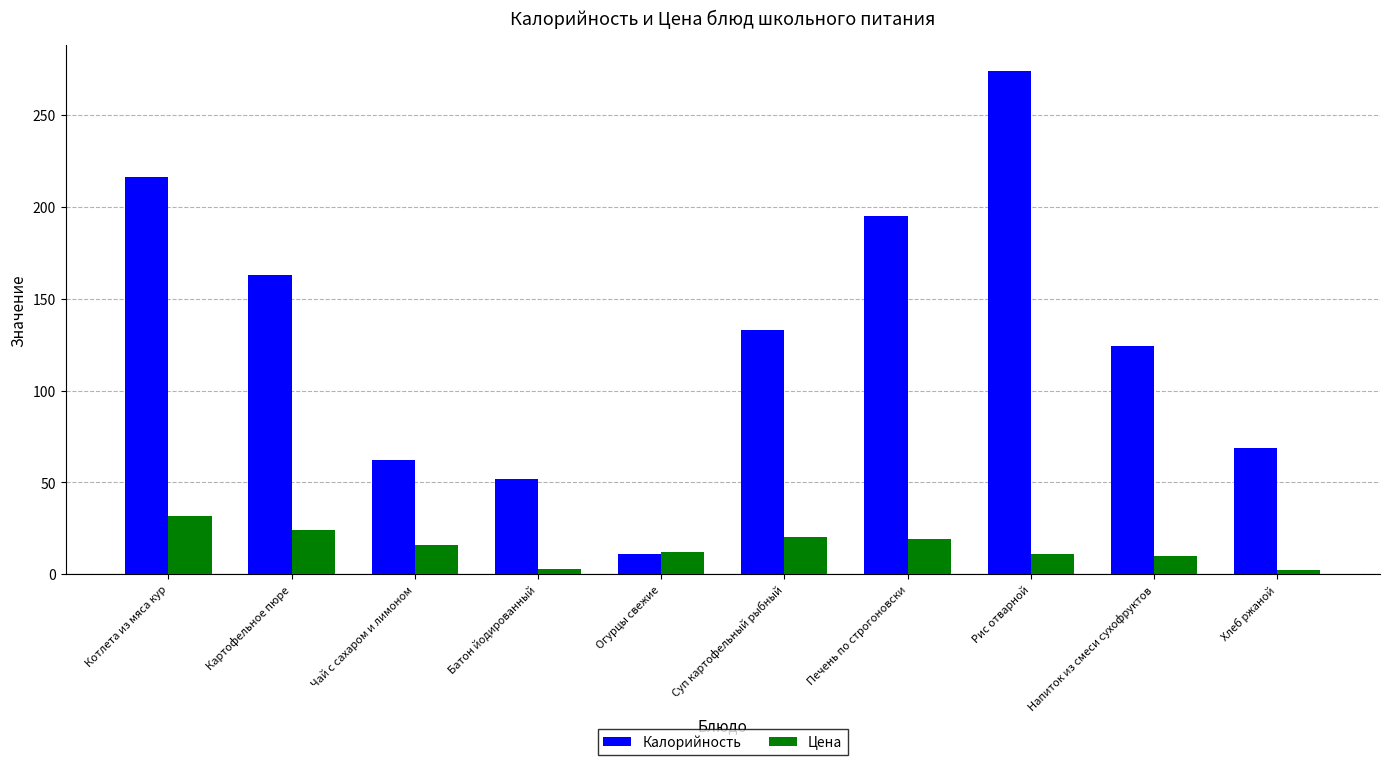

What is the sum of the Калорийность values at Картофельное пюре and Котлета из мяса кур?

379.0